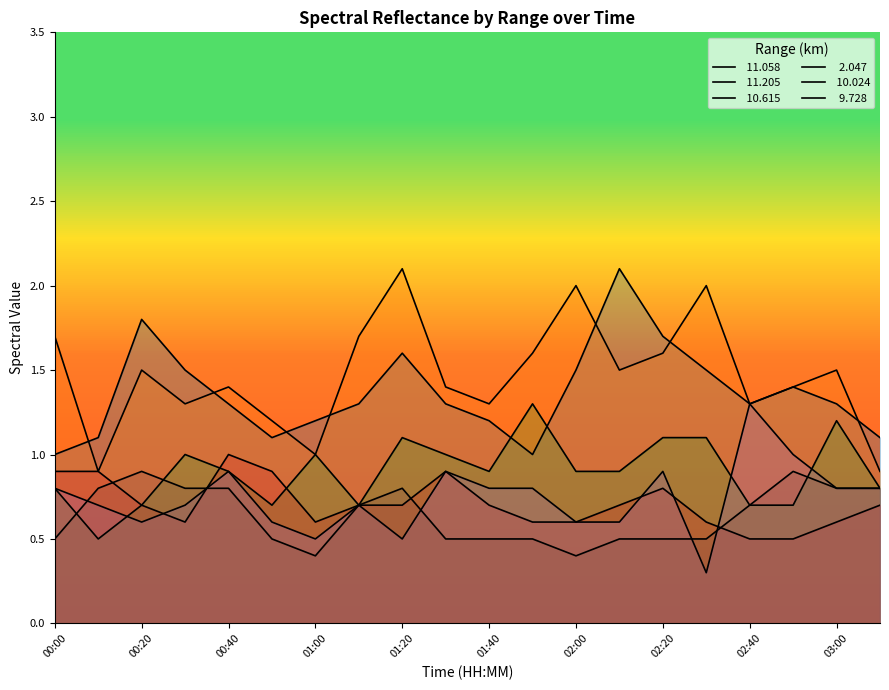

Is it true that  10.024 equals 0.7 at 00:30?

True